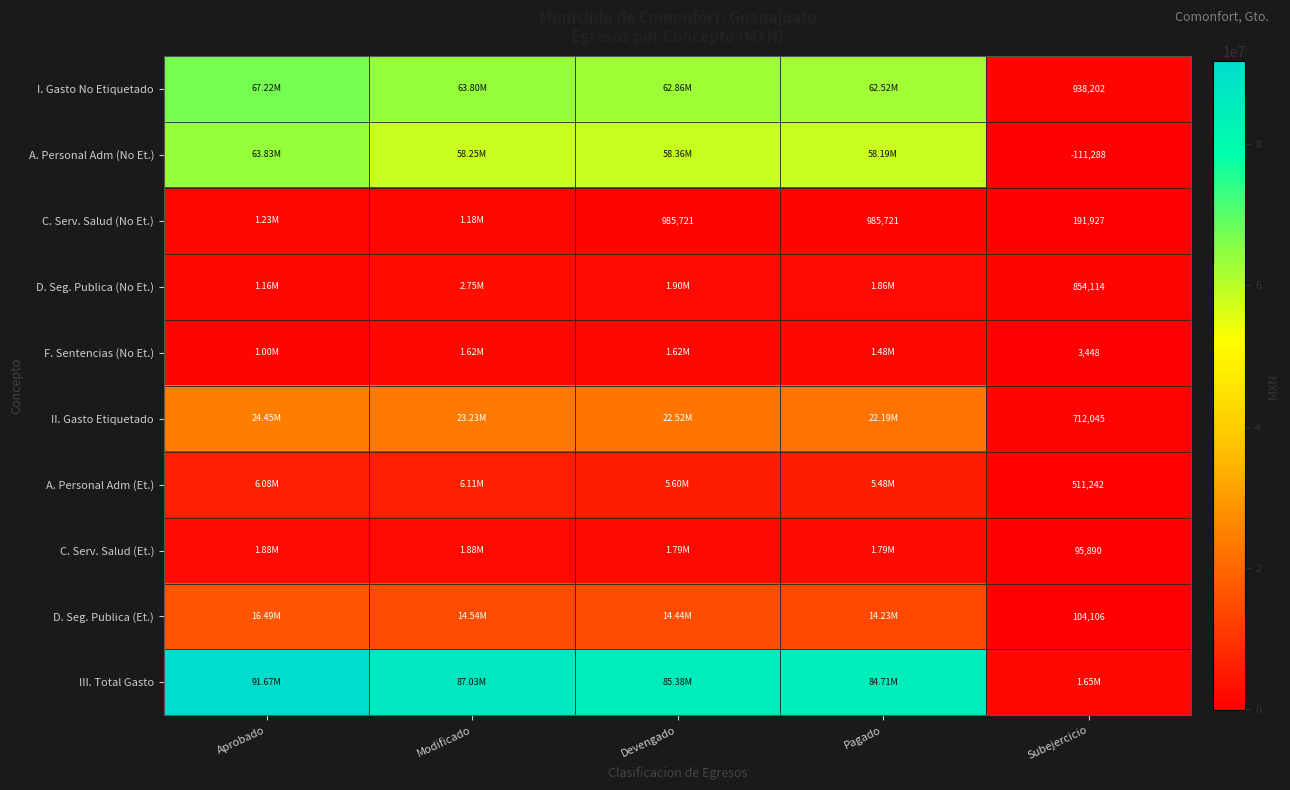

The value of D. Seg. Publica (Et.) at Aprobado is 9607839.5. True or false?

False